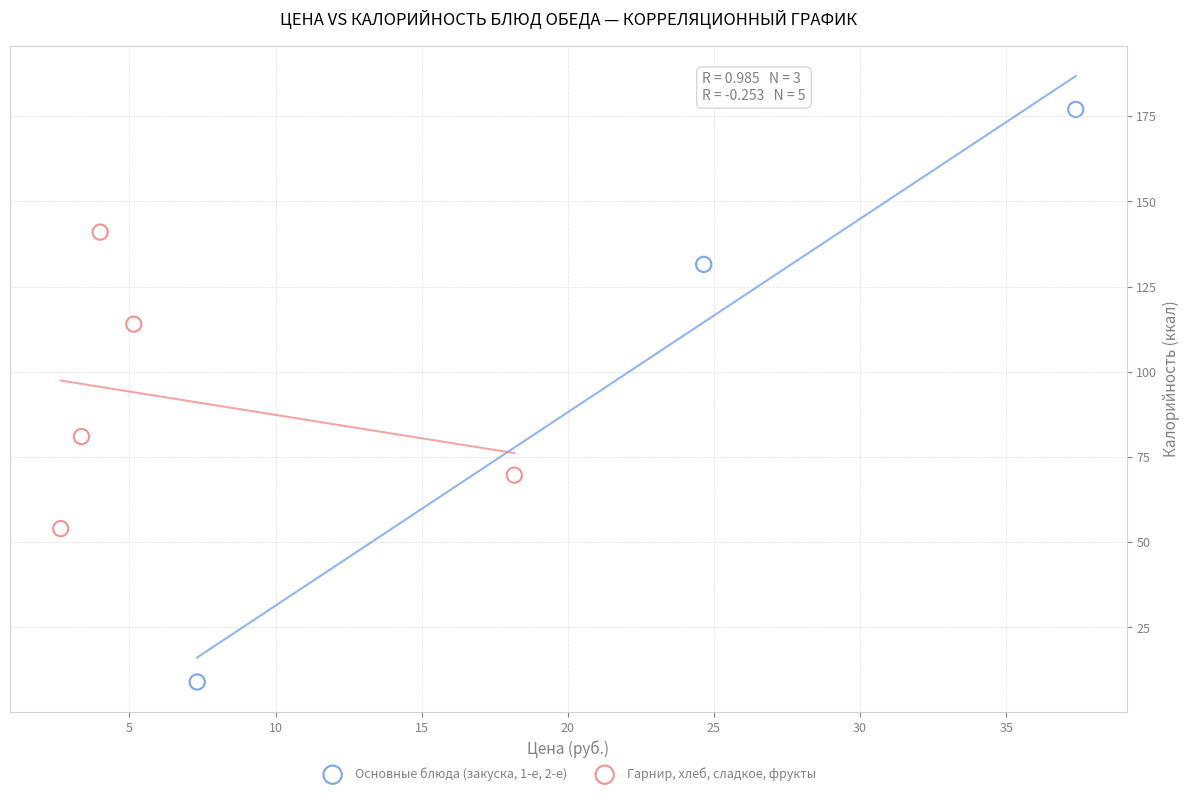

Which series contains the lowest Y value?

Основные блюда (закуска, 1-е, 2-е)